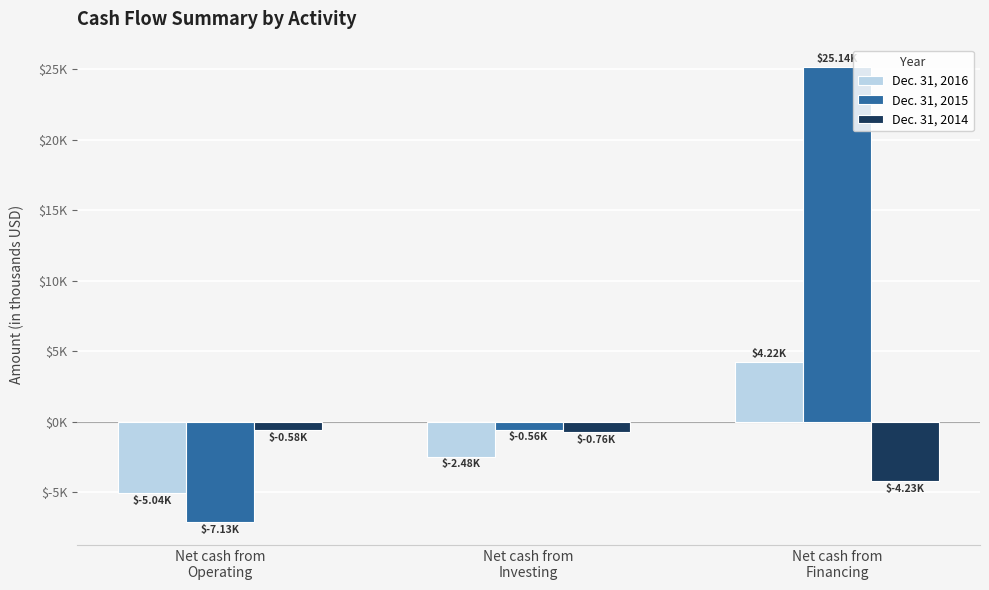

What position from the right is Net cash from
Investing?

2